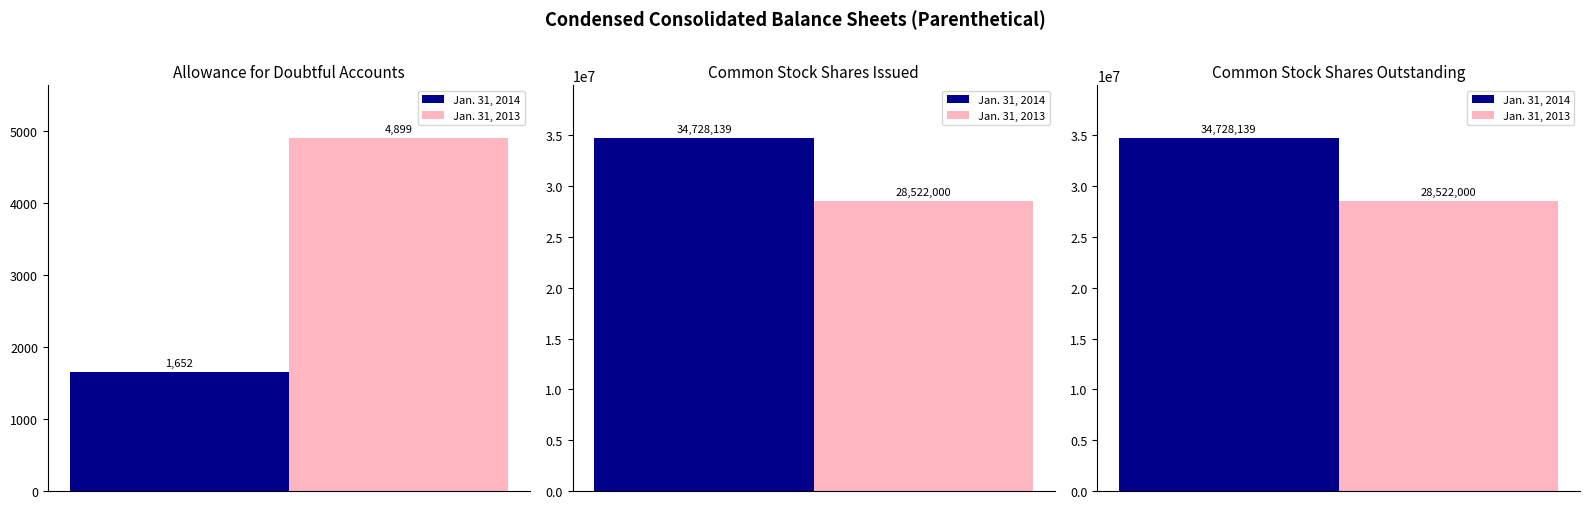

Rank the categories by Jan. 31, 2014 value from highest to lowest.

Common Stock Shares Issued, Common Stock Shares Outstanding, Allowance for Doubtful Accounts